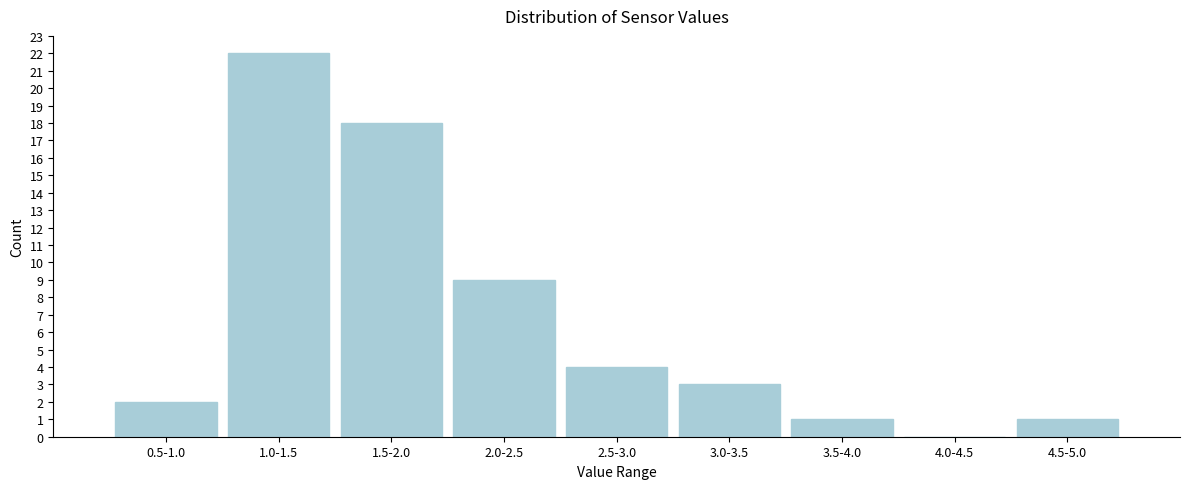

Reading left to right, extract all data points from this chart.

0.5-1.0=2	1.0-1.5=22	1.5-2.0=18	2.0-2.5=9	2.5-3.0=4	3.0-3.5=3	3.5-4.0=1	4.0-4.5=0	4.5-5.0=1